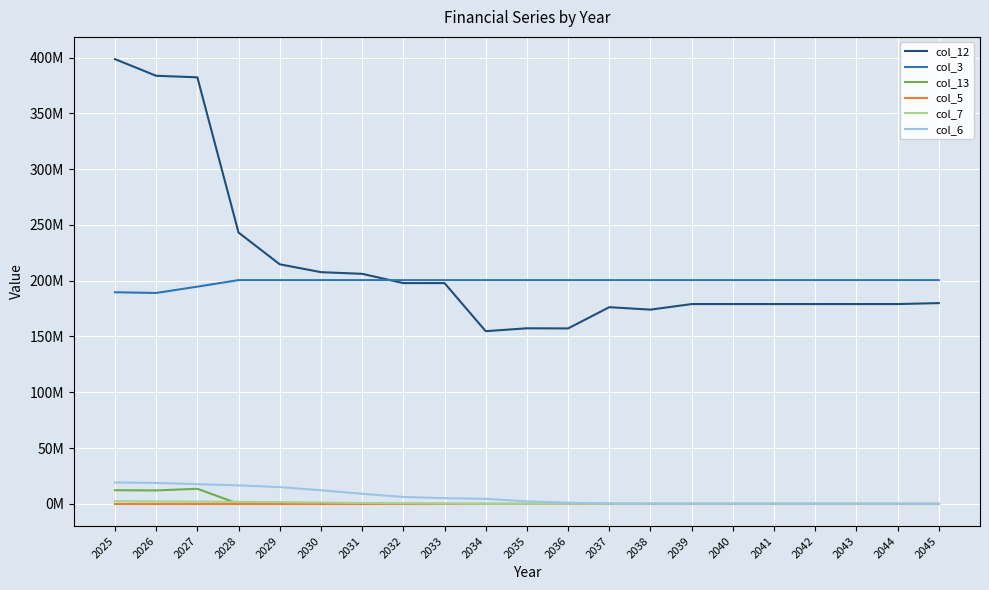

What are all the series names shown in the legend?

col_12, col_3, col_13, col_5, col_7, col_6